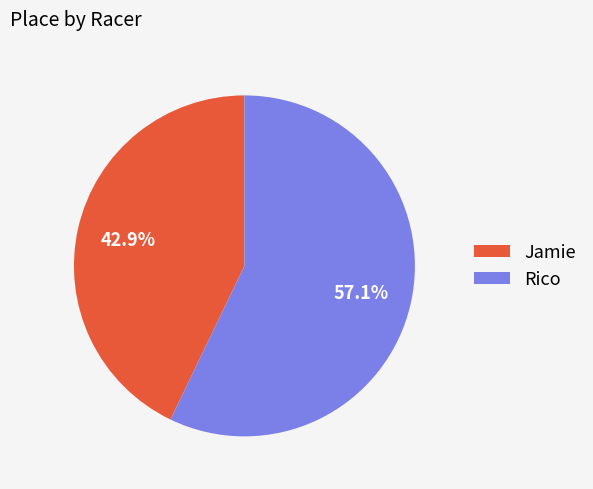

Which slice represents more than half of the pie?

Rico